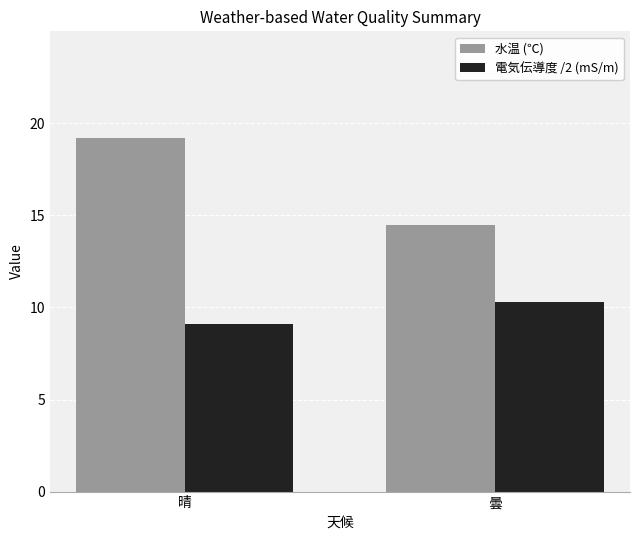

What is the total value across all series at 晴?

28.4